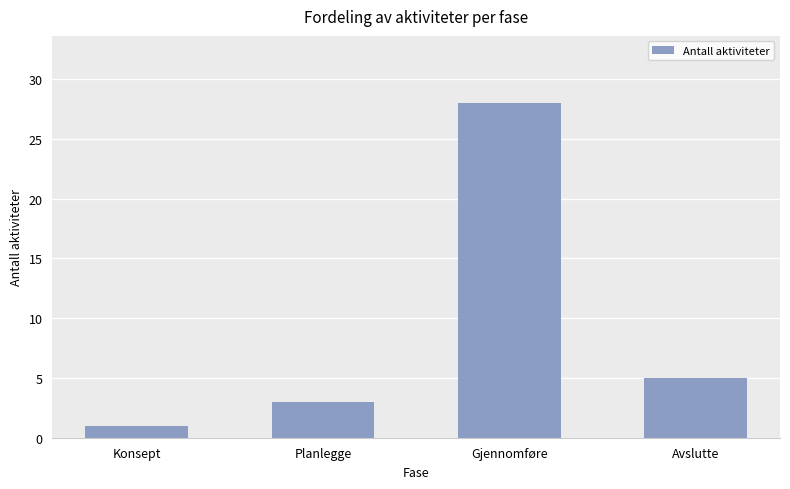

Does the chart contain stacked bars?

No